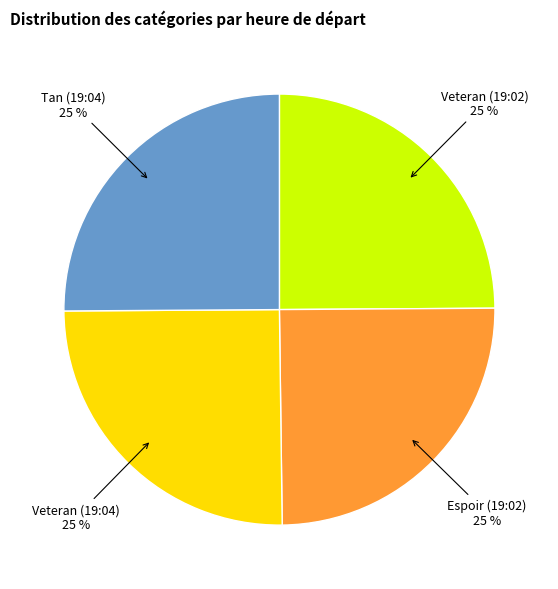

To the nearest percent, what is the average slice percentage?

25%